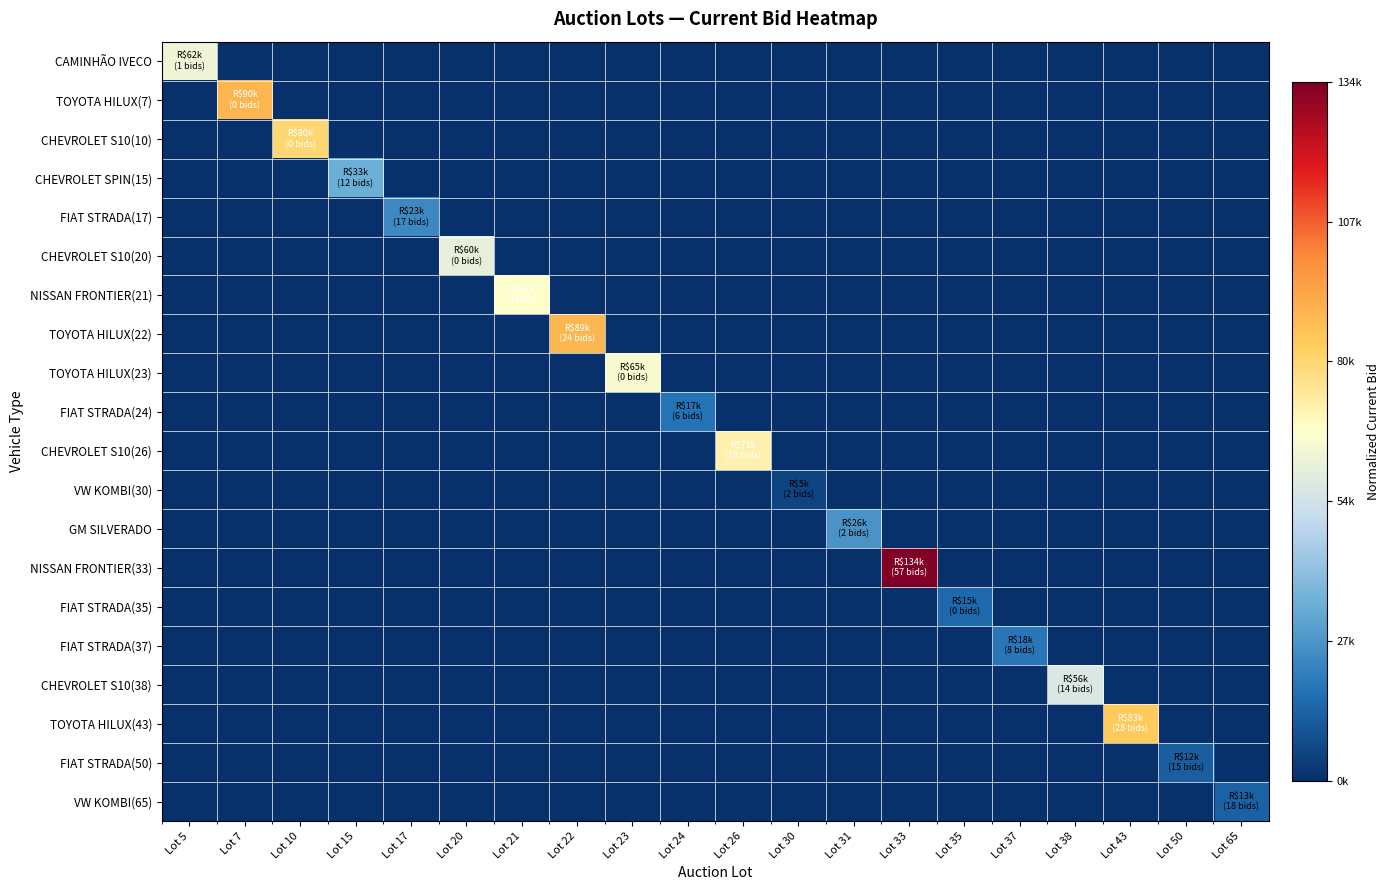

List the series in order of their peak value, highest first.

NISSAN FRONTIER(33), TOYOTA HILUX(7), TOYOTA HILUX(22), TOYOTA HILUX(43), CHEVROLET S10(10), CHEVROLET S10(26), NISSAN FRONTIER(21), TOYOTA HILUX(23), CAMINHÃO IVECO, CHEVROLET S10(20), CHEVROLET S10(38), CHEVROLET SPIN(15), GM SILVERADO, FIAT STRADA(17), FIAT STRADA(37), FIAT STRADA(24), FIAT STRADA(35), VW KOMBI(65), FIAT STRADA(50), VW KOMBI(30)